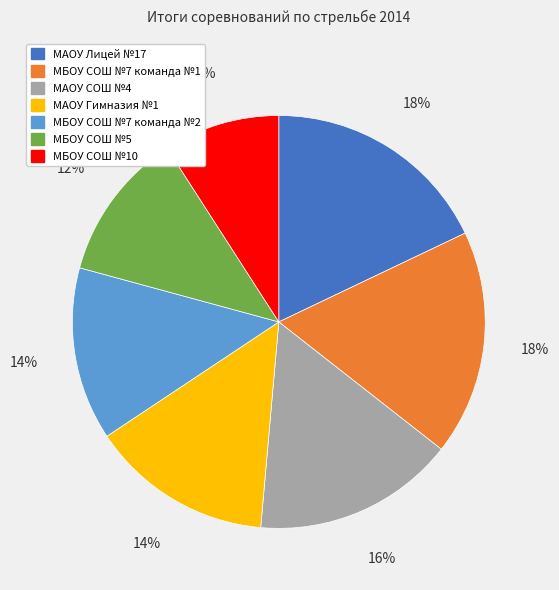

What percentage is the МБОУ СОШ №7 команда №1 slice, to the nearest percent?

18%